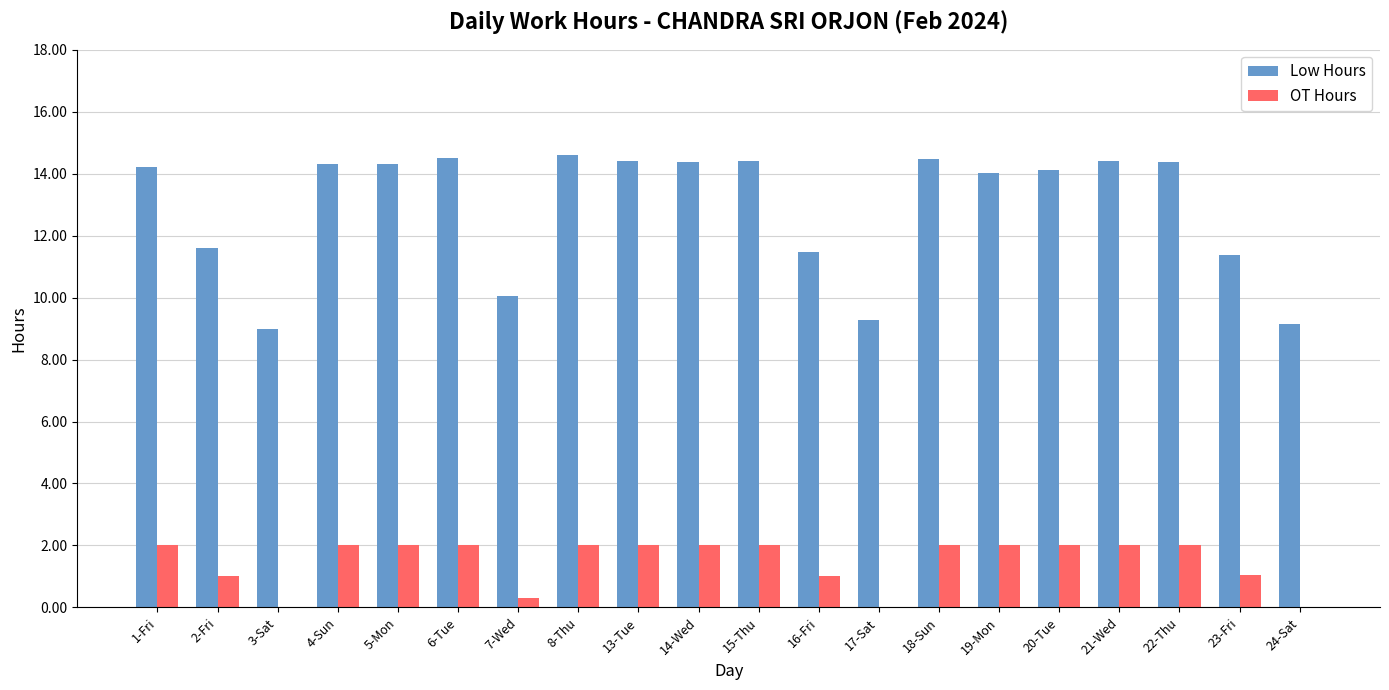

What is the maximum value shown in the chart?

14.6